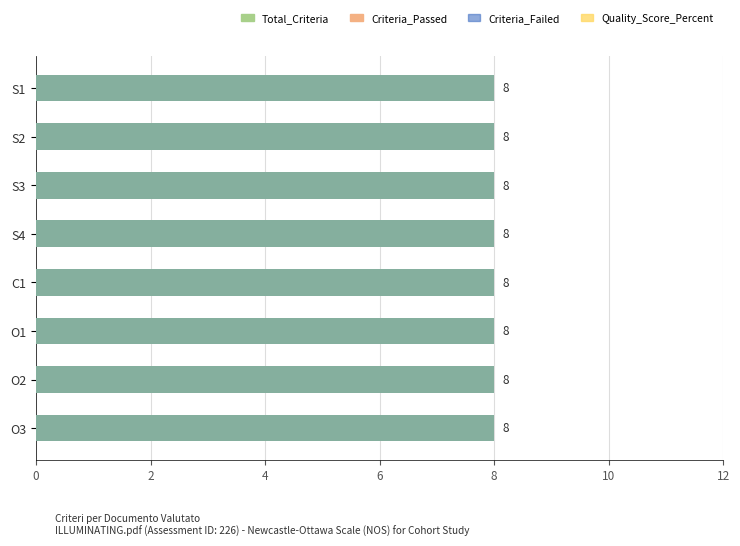

Rank the categories by Quality_Score_Percent value from highest to lowest.

S1, S2, S3, S4, C1, O1, O2, O3